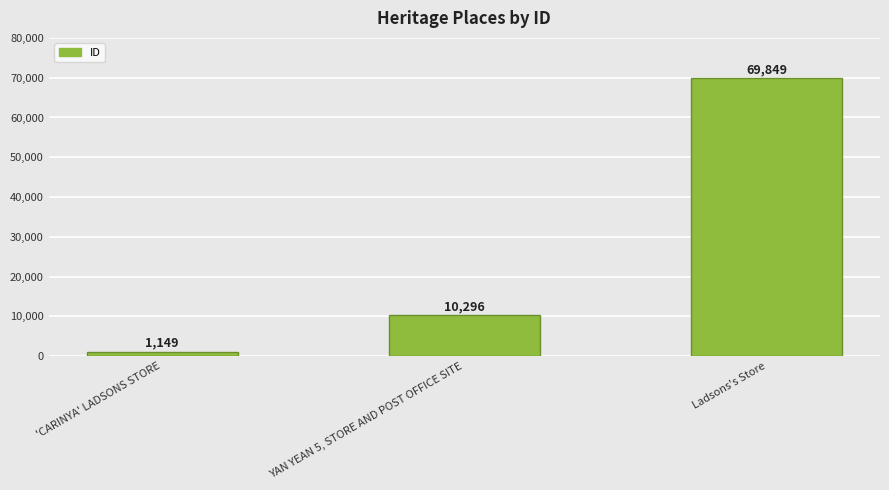

How many bars are there in total?

3